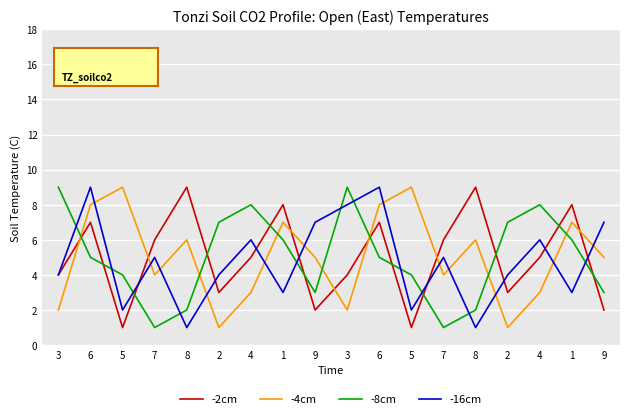

Which series has the largest range (max minus min)?

-2cm